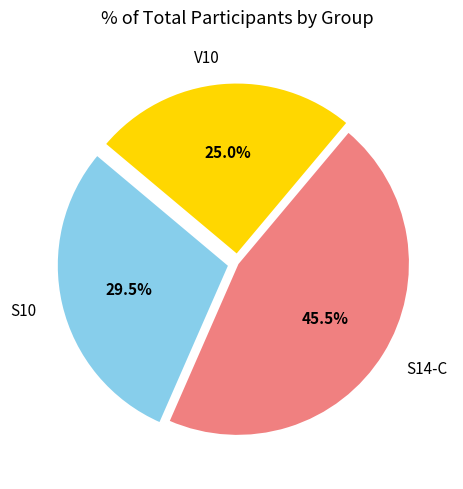

To the nearest percent, what portion does V10 represent?

25%